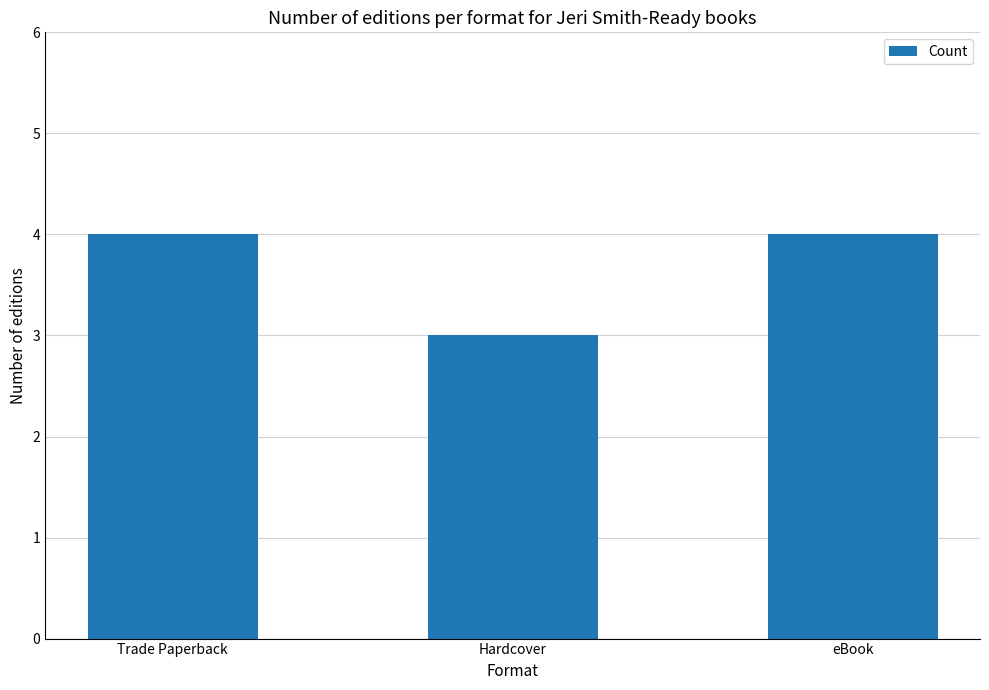

What is the smallest value displayed?

3